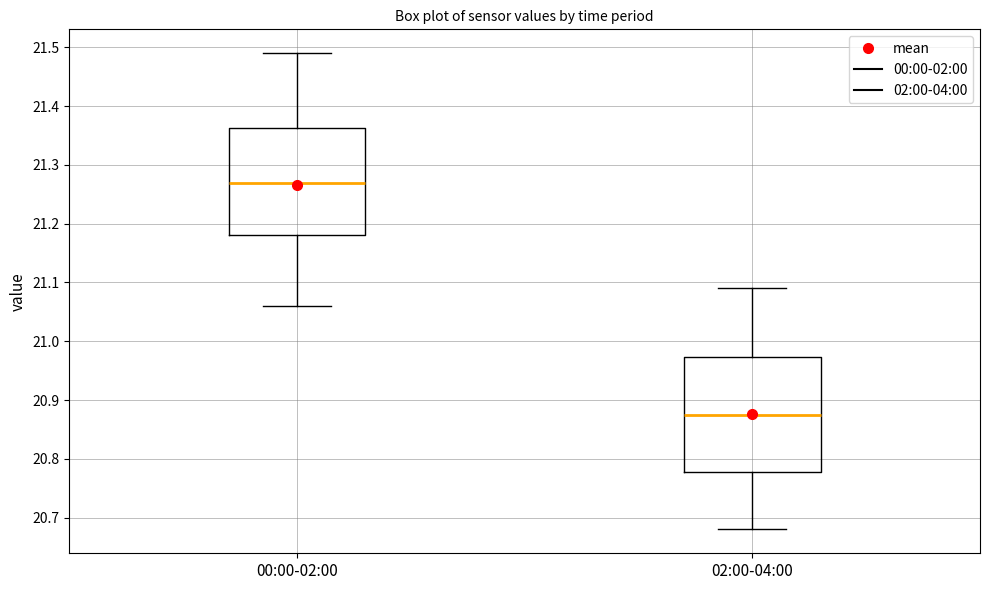

Comparing the boxes themselves (not the whiskers), which one is the tallest?

02:00-04:00